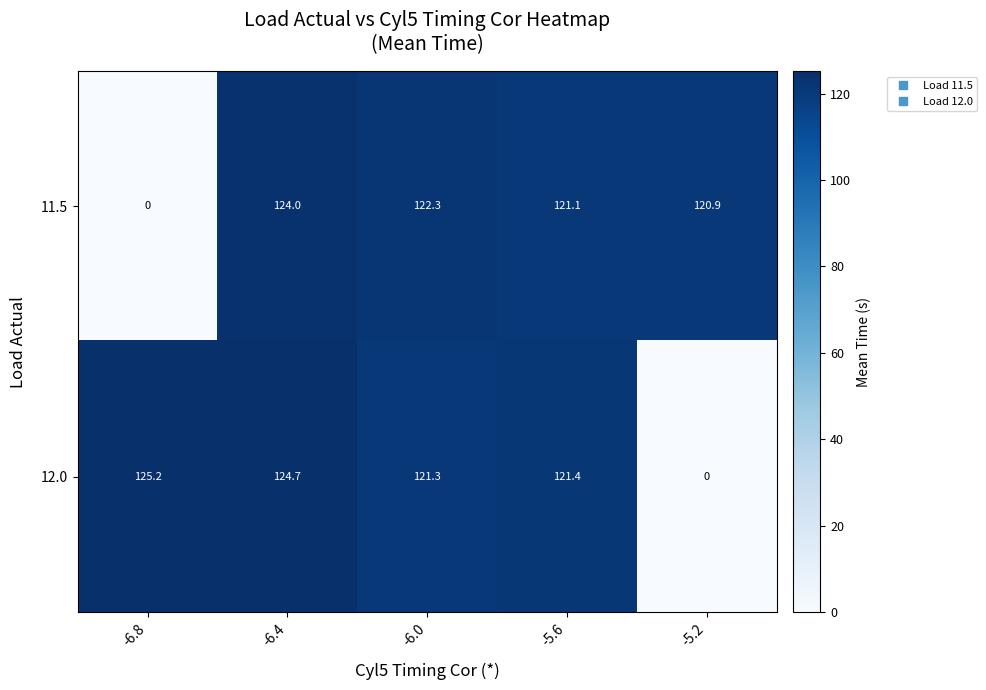

What is the difference between the highest and lowest values at -6.4?

0.7